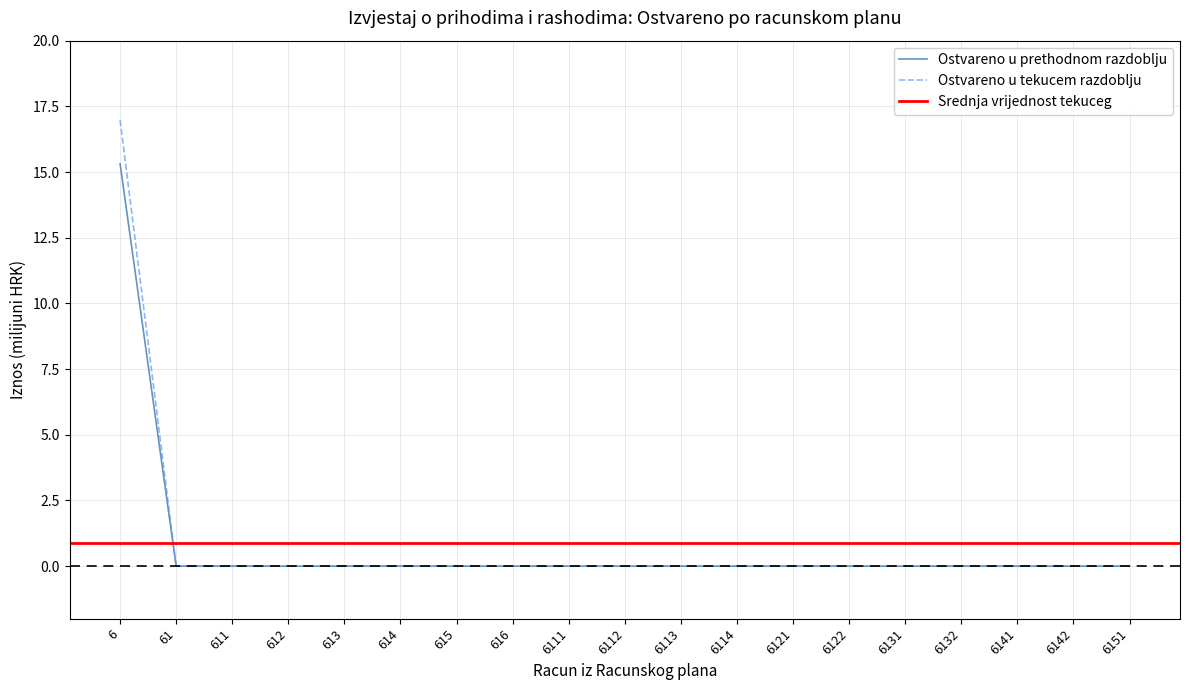

Which series has the largest total across all categories?

Ostvareno u tekucem razdoblju